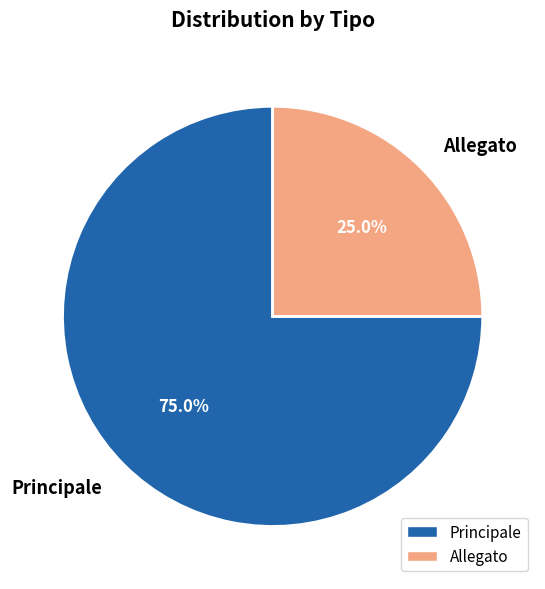

Rank the categories by value from highest to lowest.

Principale, Allegato